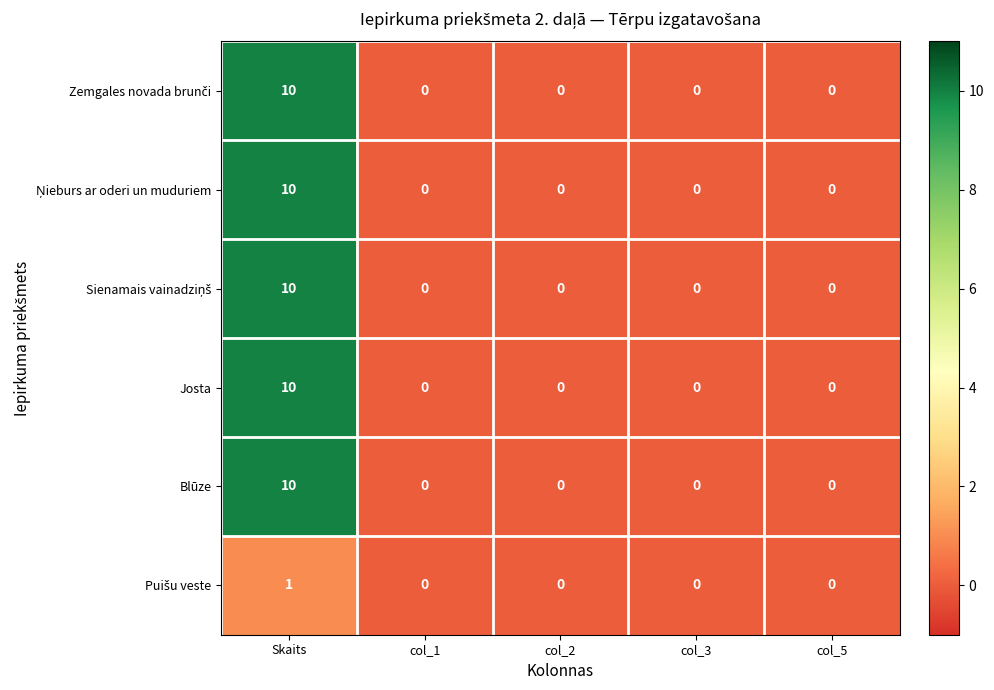

At which category is the sum across all series the highest?

Skaits